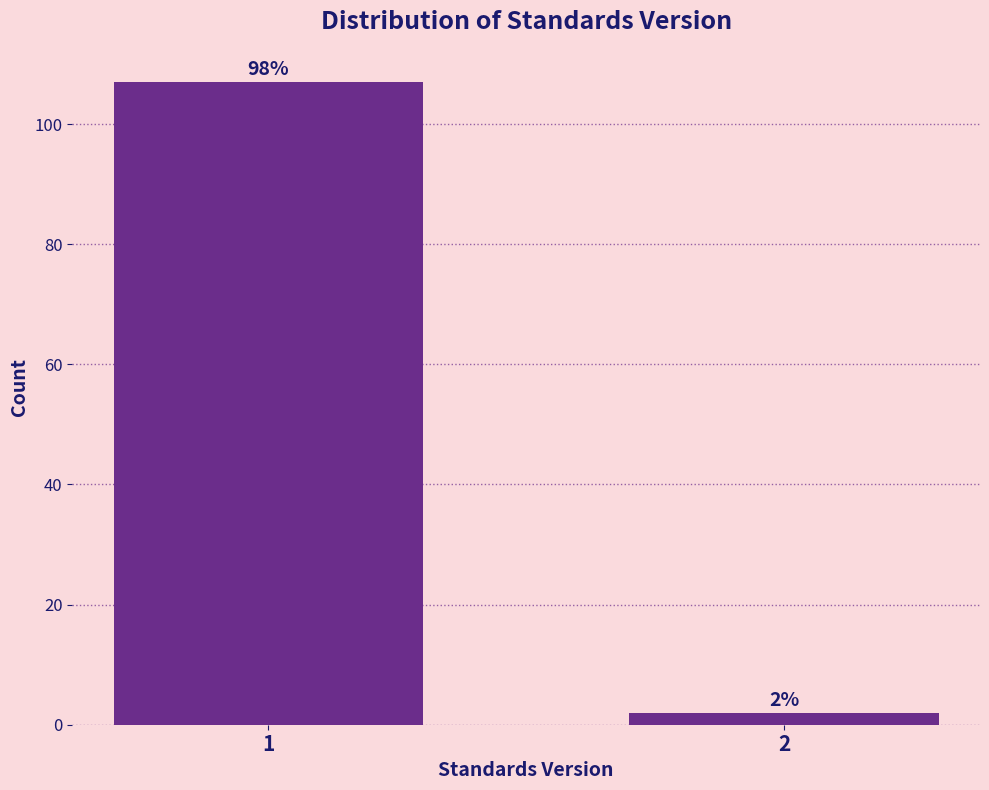

Reading left to right, what are all the values shown in this chart?

107	2